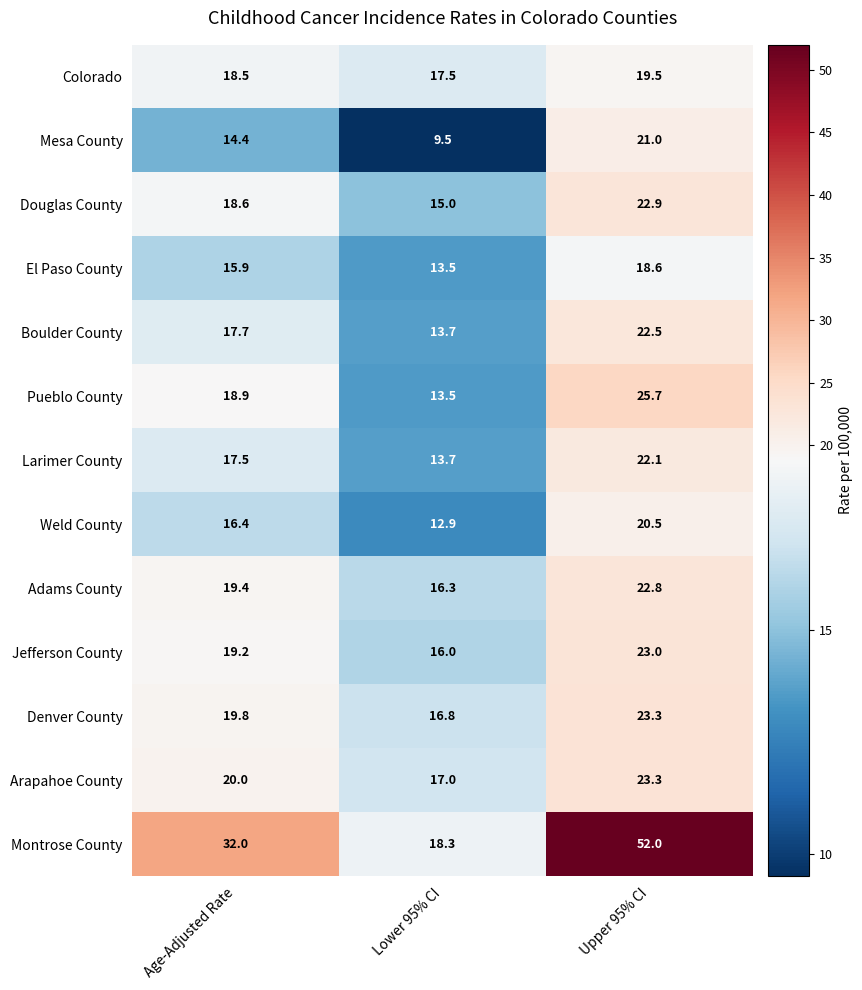

What is the difference between the Pueblo County values at Lower 95% CI and Age-Adjusted Rate?

5.4